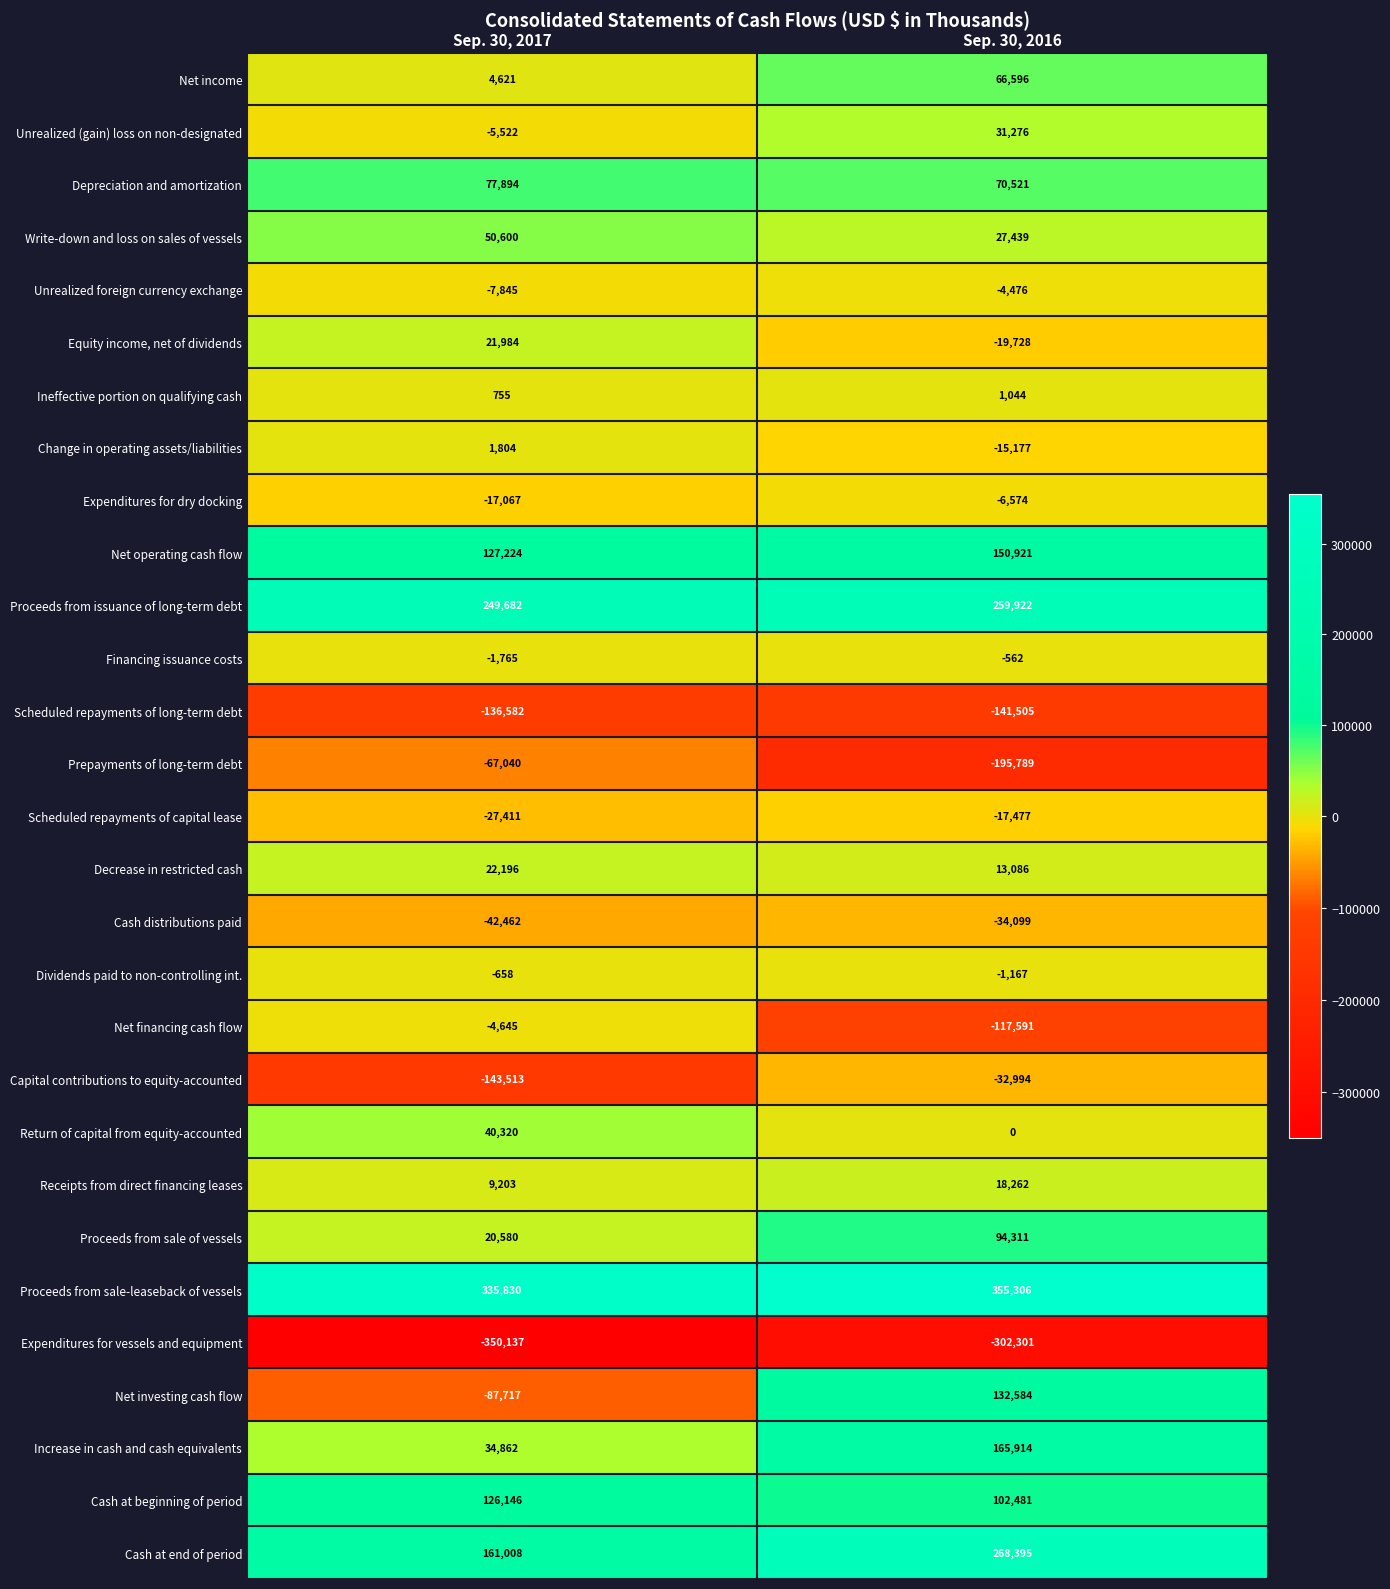

True or false: Cash at beginning of period has a value of 176050 at Sep. 30, 2016.

False